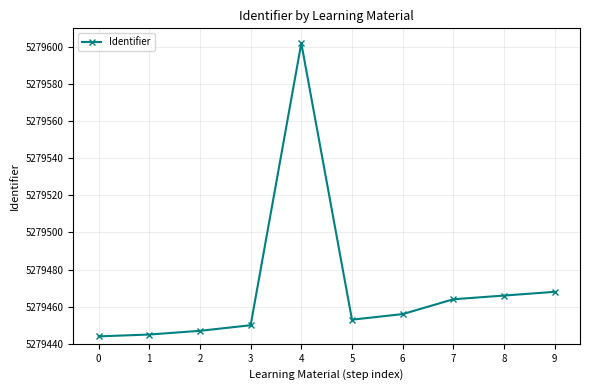

How many distinct data groups are displayed?

1